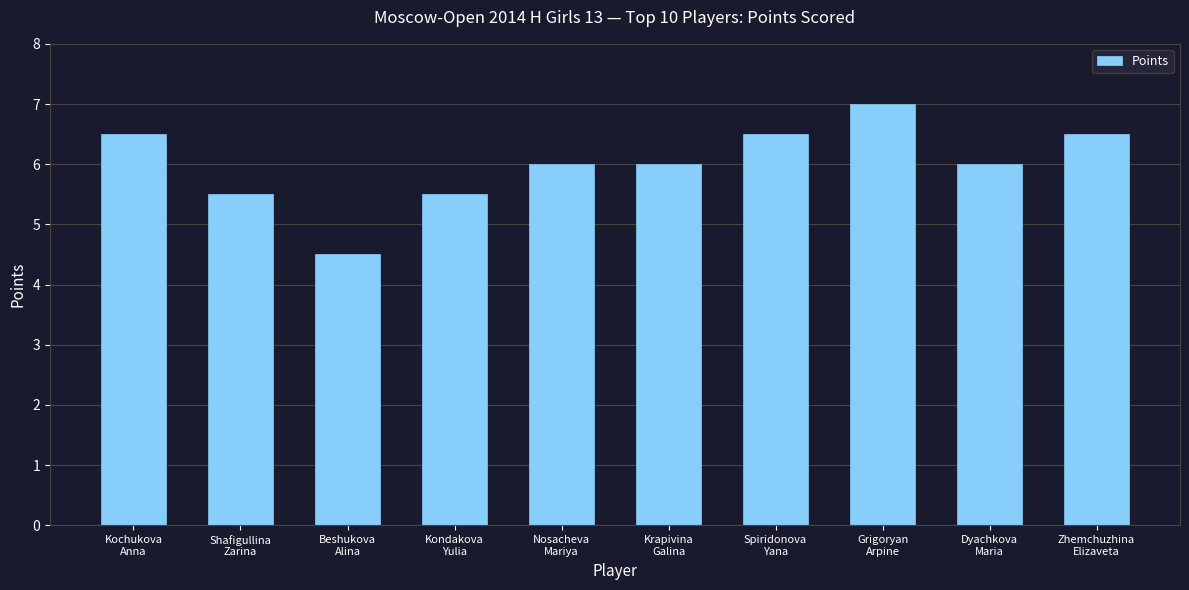

How many values are between 5 and 6?

5